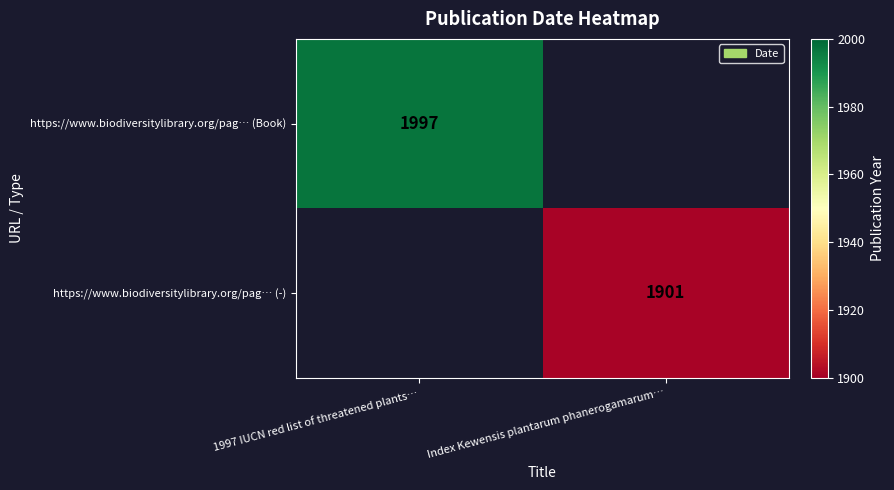

True or false: https://www.biodiversitylibrary.org/pag… (-) has a value of 1901 at Index Kewensis plantarum phanerogamarum….

True